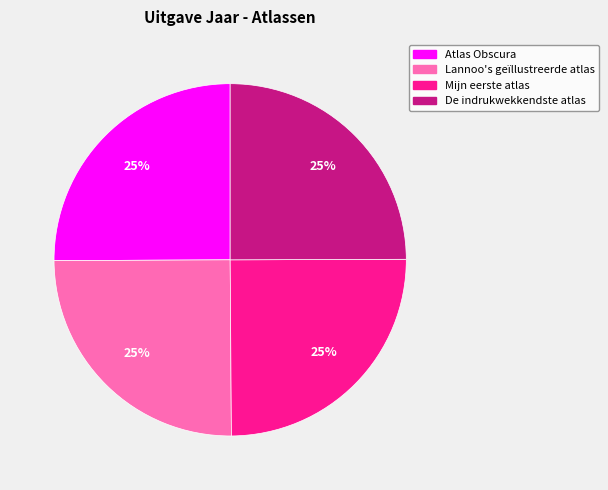

What percentage is the Lannoo's geïllustreerde atlas slice, to the nearest percent?

25%